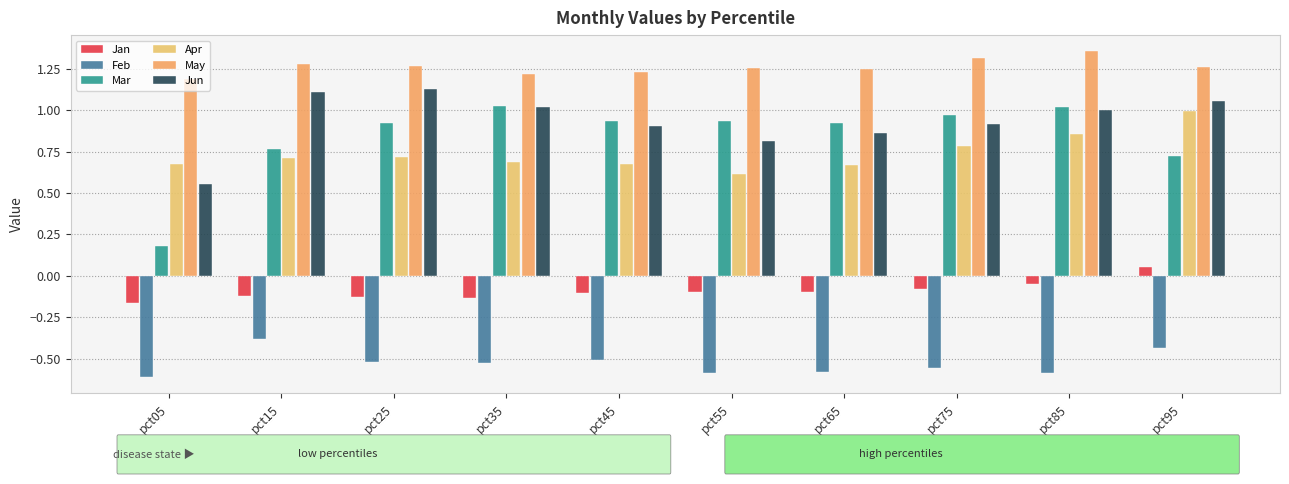

The value of Feb at pct15 is -0.4. True or false?

True